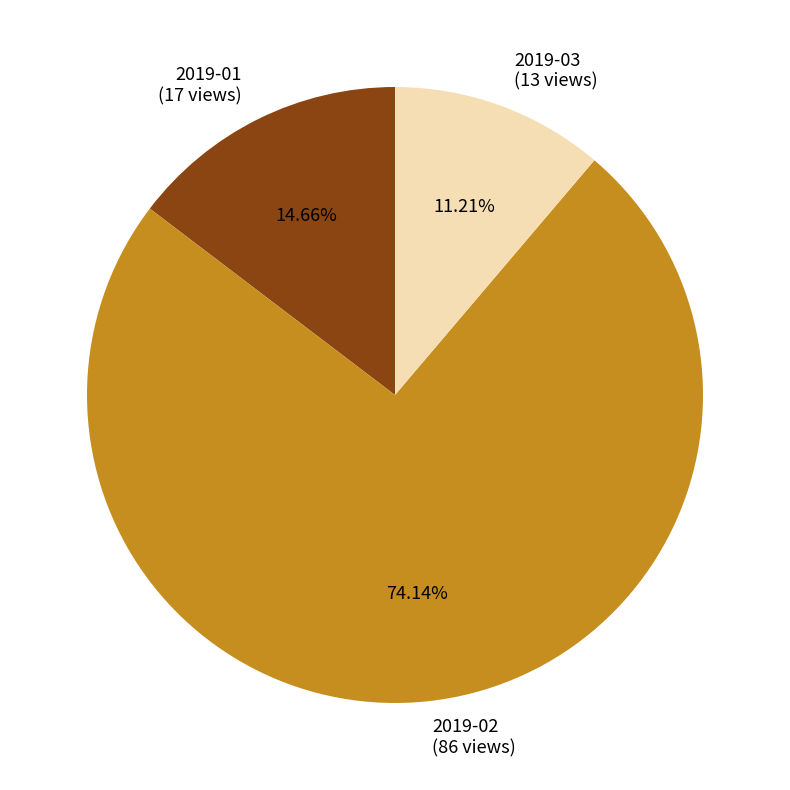

To the nearest percent, what is the average slice percentage?

33%